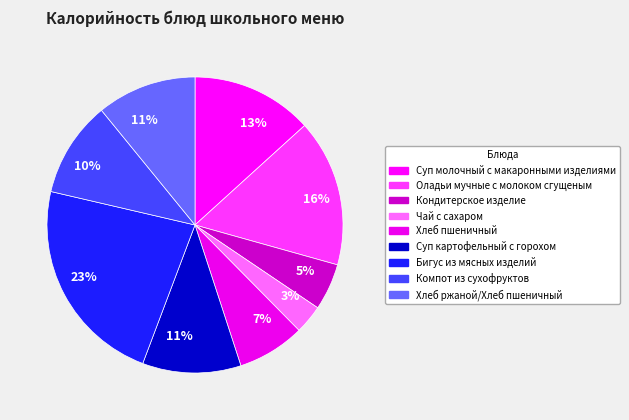

To the nearest percent, what is the average slice percentage?

11%